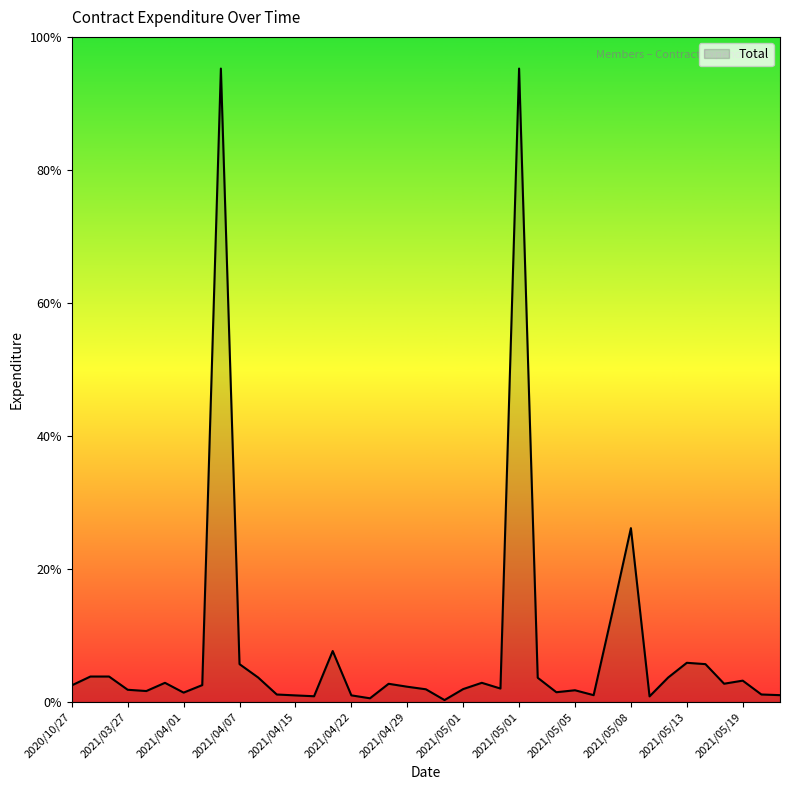

Does the chart have visible grid lines?

No